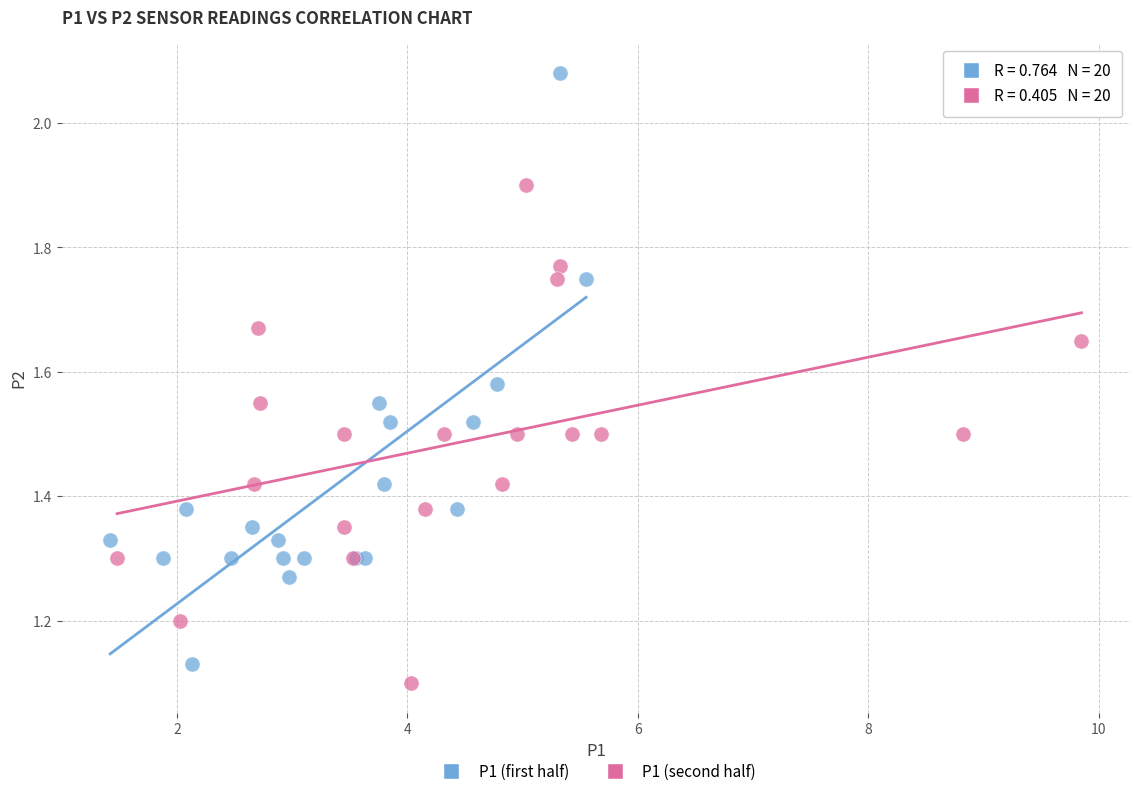

Which series contains the highest Y value?

P1 (first half)